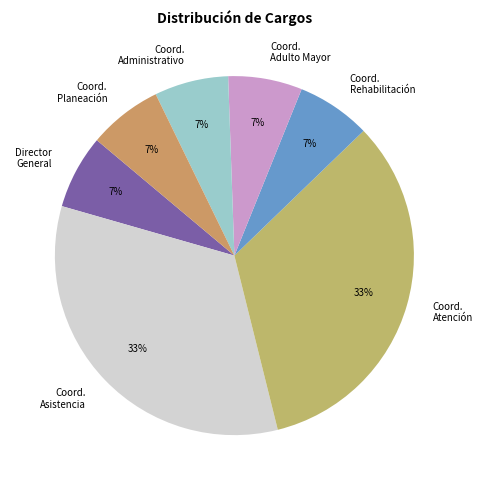

To the nearest percent, what percentage of the pie is Director General?

7%